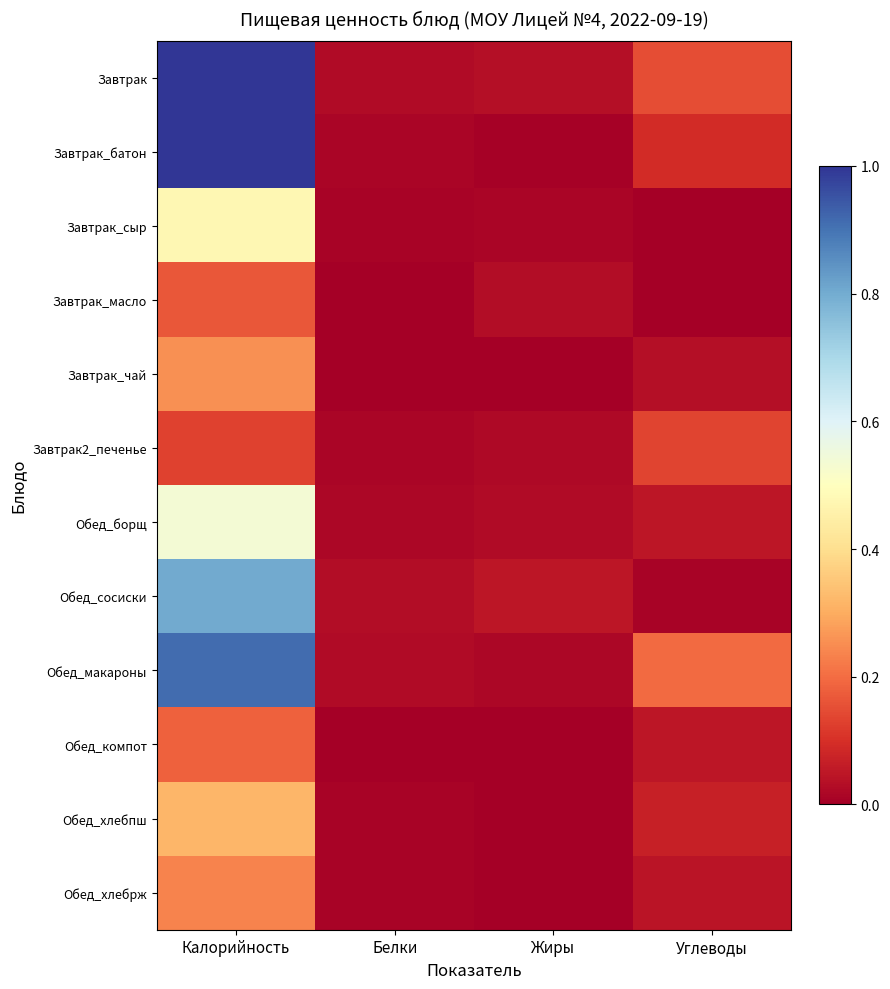

Which series has the largest total across all categories?

Завтрак